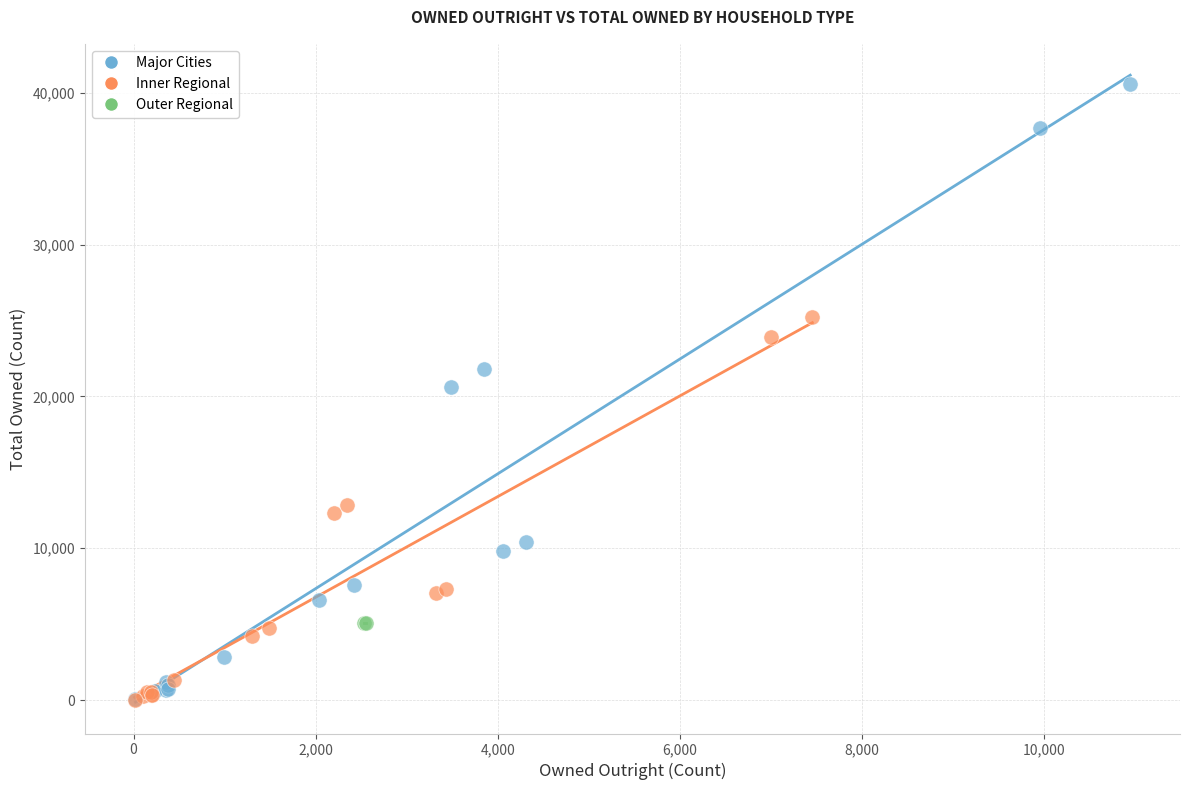

What are all the series names shown in the legend?

Major Cities, Inner Regional, Outer Regional